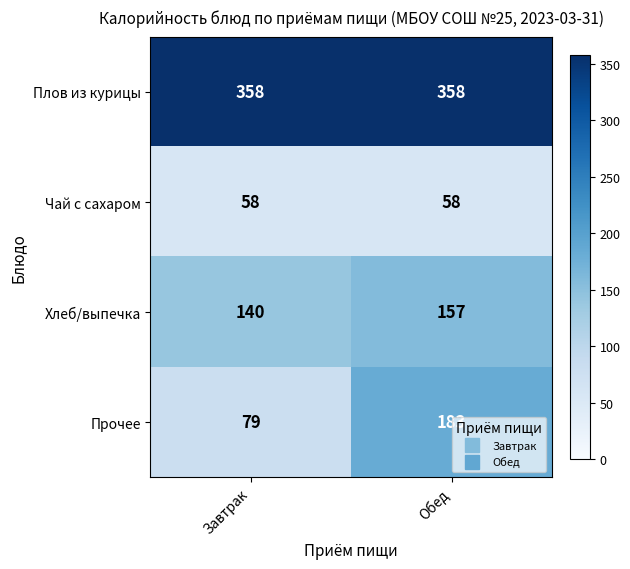

Which series has the widest spread of values?

Прочее